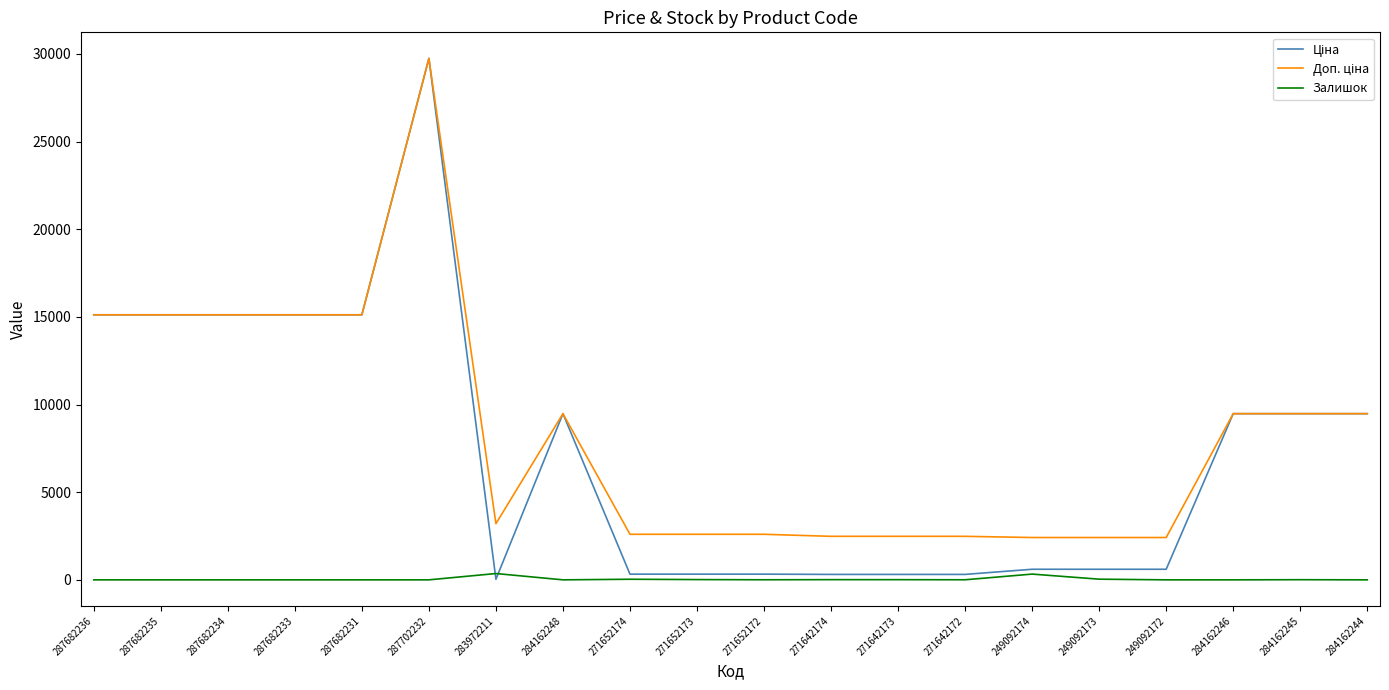

At which category is the sum across all series the highest?

287702232